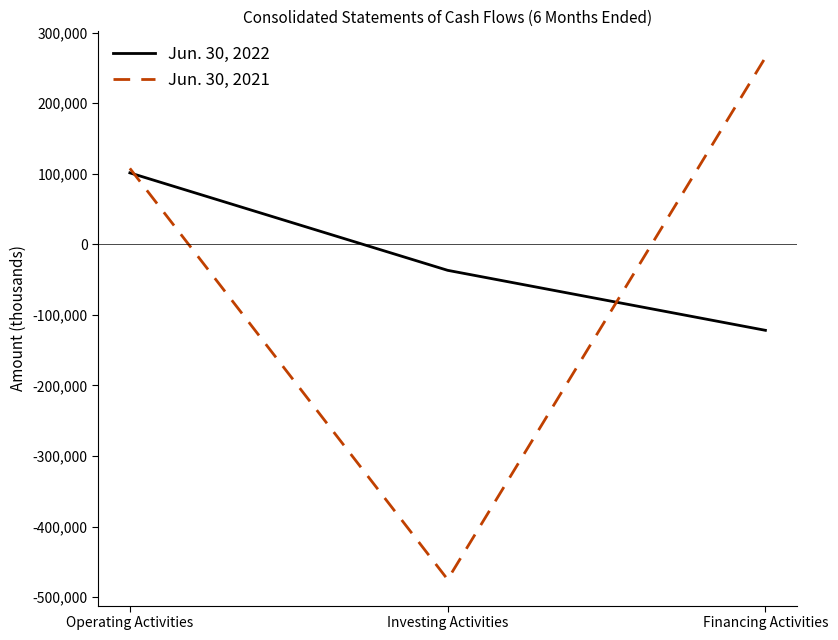

Reading right to left, list all the values displayed in this chart.

Jun. 30, 2022: Financing Activities=-121978	Investing Activities=-36961	Operating Activities=101138
Jun. 30, 2021: Financing Activities=264723	Investing Activities=-475066	Operating Activities=107508